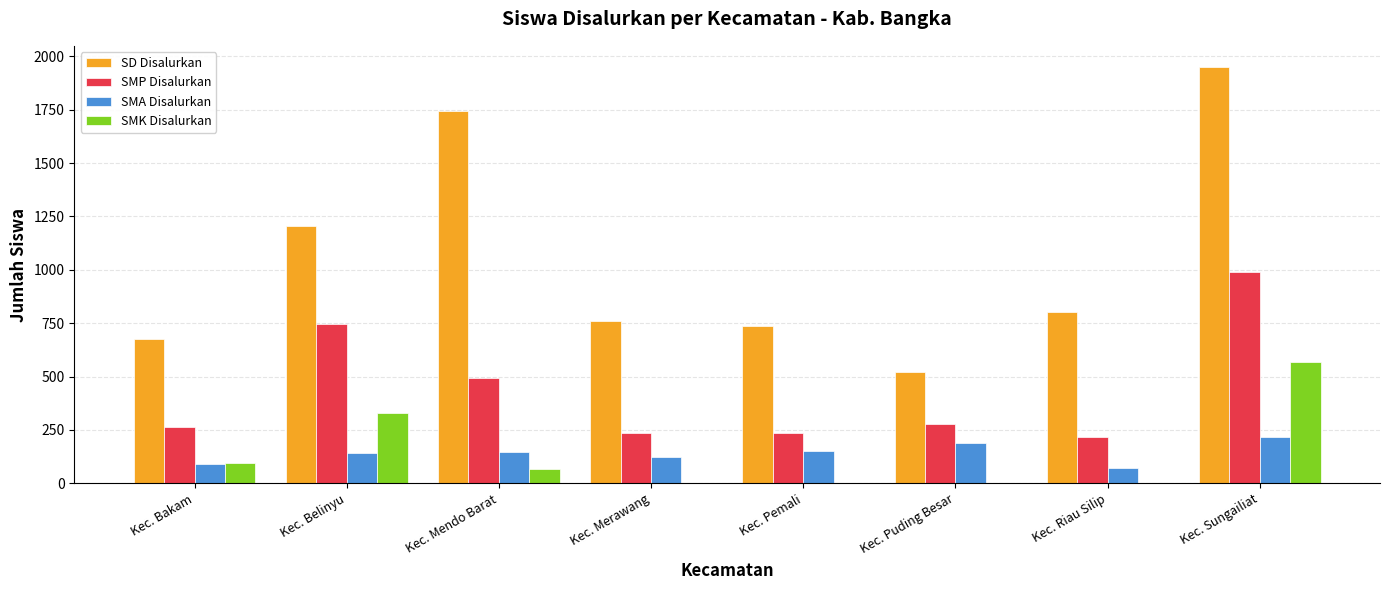

Which category has the highest value across all series?

Kec. Sungailiat